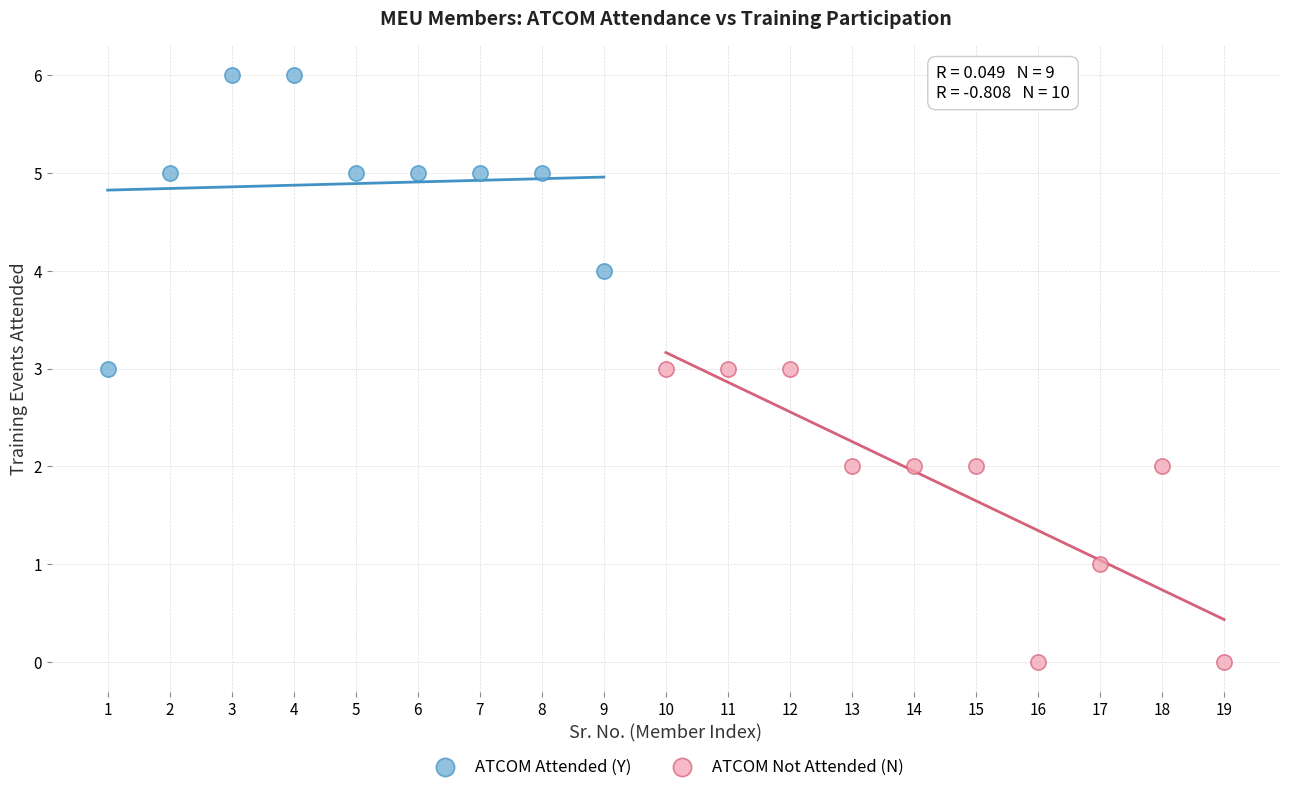

Which series reaches the maximum Y coordinate?

ATCOM Attended (Y)